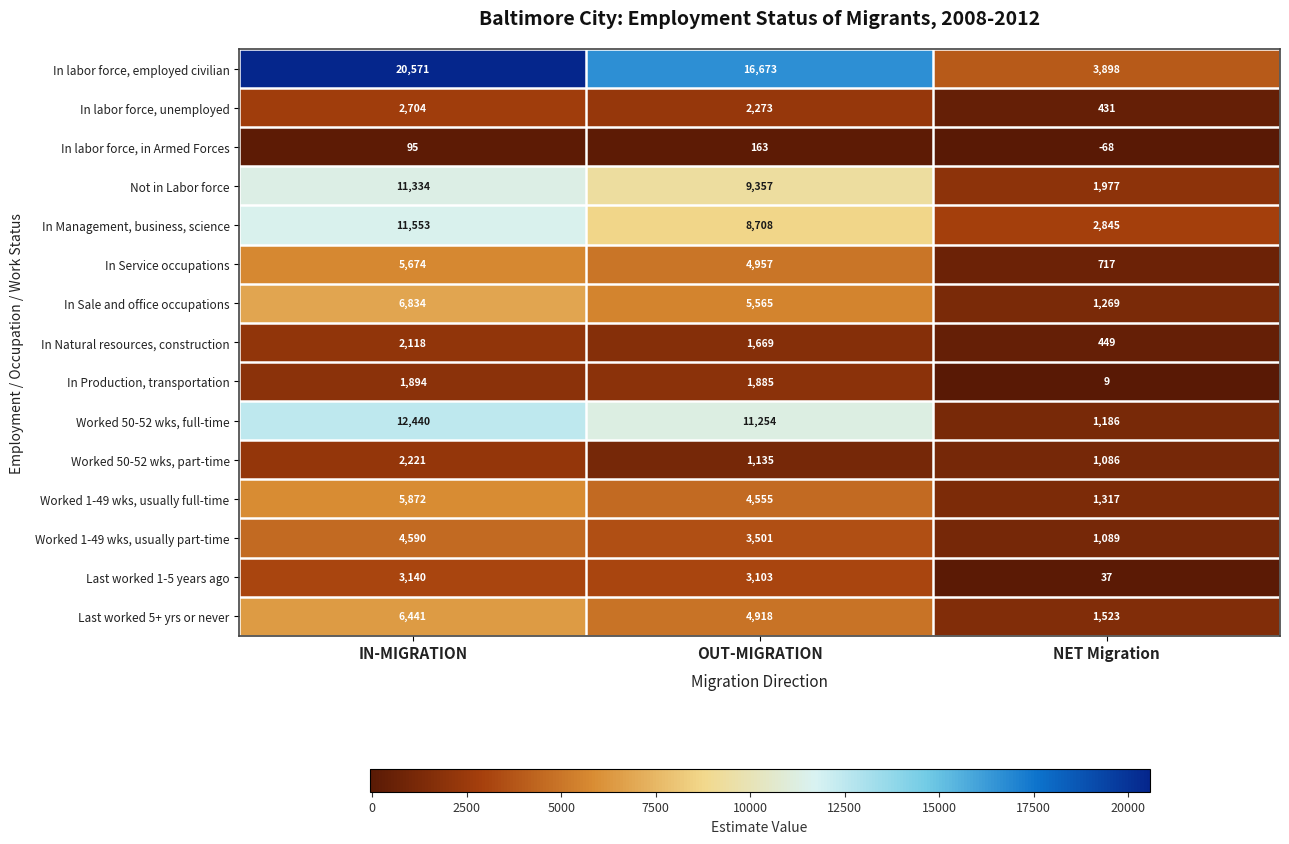

What is the difference between the maximum and second lowest values in the In labor force, in Armed Forces series?

68